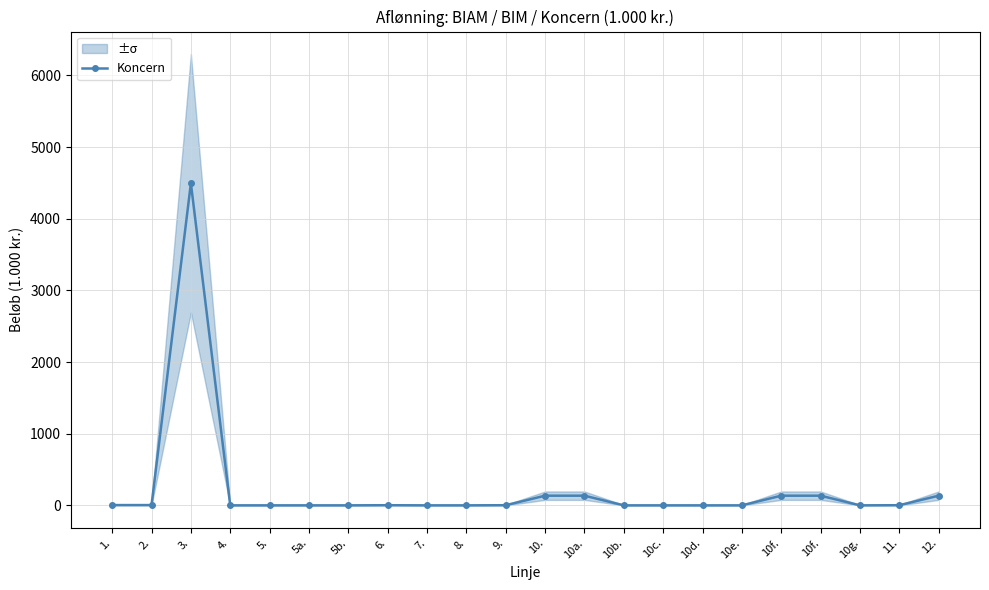

Rank the categories by value from highest to lowest.

3., 10., 10a., 10f., 10f., 12., 1., 2., 6., 9., 11., 4., 5., 5a., 5b., 7., 8., 10b., 10c., 10d., 10e., 10g.